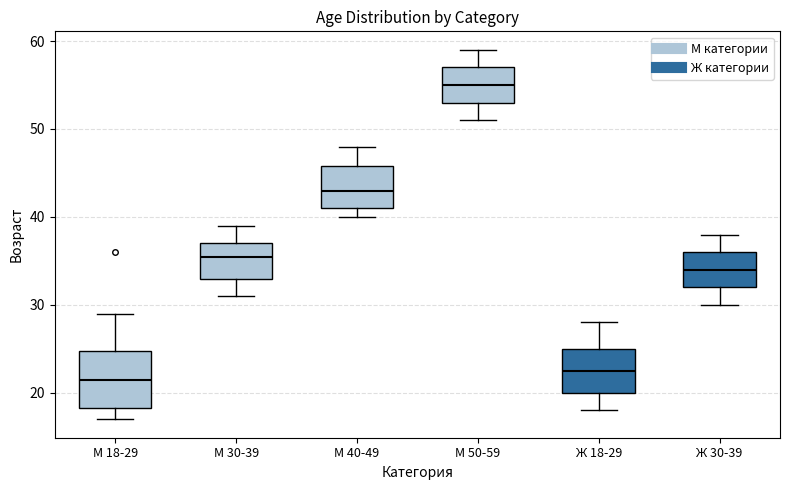

Comparing the boxes themselves (not the whiskers), which one is the tallest?

М 18-29